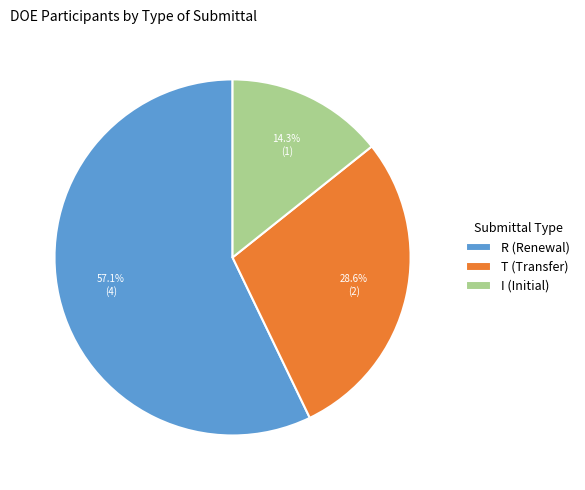

How many slices are in this pie chart?

3